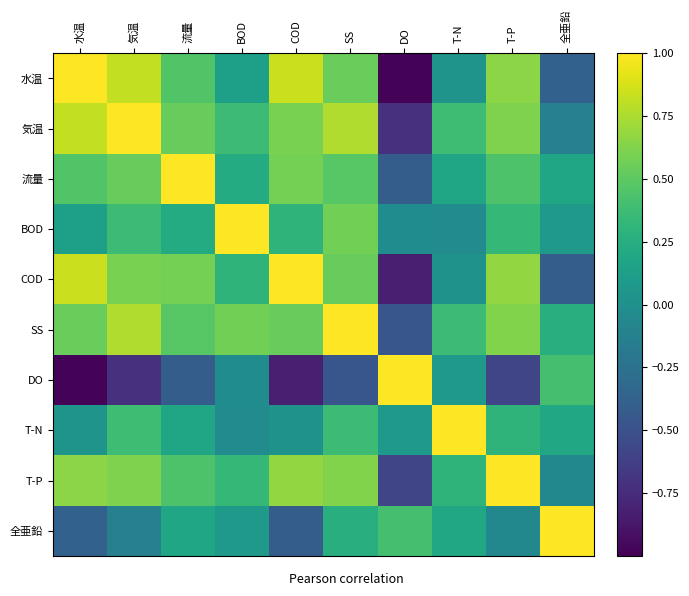

Reading right to left, what are all the values shown in this chart?

水温: 全亜鉛=-0.4	T-P=0.7	T-N=0.0	DO=-1.0	SS=0.5	COD=0.8	BOD=0.1	流量=0.5	気温=0.8	水温=1.0
気温: 全亜鉛=-0.1	T-P=0.6	T-N=0.4	DO=-0.7	SS=0.8	COD=0.6	BOD=0.4	流量=0.5	気温=1.0	水温=0.8
流量: 全亜鉛=0.2	T-P=0.4	T-N=0.2	DO=-0.4	SS=0.5	COD=0.6	BOD=0.2	流量=1.0	気温=0.5	水温=0.5
BOD: 全亜鉛=0.1	T-P=0.3	T-N=-0.0	DO=-0.0	SS=0.6	COD=0.3	BOD=1.0	流量=0.2	気温=0.4	水温=0.1
COD: 全亜鉛=-0.4	T-P=0.7	T-N=0.0	DO=-0.8	SS=0.5	COD=1.0	BOD=0.3	流量=0.6	気温=0.6	水温=0.8
SS: 全亜鉛=0.3	T-P=0.6	T-N=0.4	DO=-0.5	SS=1.0	COD=0.5	BOD=0.6	流量=0.5	気温=0.8	水温=0.5
DO: 全亜鉛=0.4	T-P=-0.6	T-N=0.1	DO=1.0	SS=-0.5	COD=-0.8	BOD=-0.0	流量=-0.4	気温=-0.7	水温=-1.0
T-N: 全亜鉛=0.2	T-P=0.3	T-N=1.0	DO=0.1	SS=0.4	COD=0.0	BOD=-0.0	流量=0.2	気温=0.4	水温=0.0
T-P: 全亜鉛=-0.1	T-P=1.0	T-N=0.3	DO=-0.6	SS=0.6	COD=0.7	BOD=0.3	流量=0.4	気温=0.6	水温=0.7
全亜鉛: 全亜鉛=1.0	T-P=-0.1	T-N=0.2	DO=0.4	SS=0.3	COD=-0.4	BOD=0.1	流量=0.2	気温=-0.1	水温=-0.4